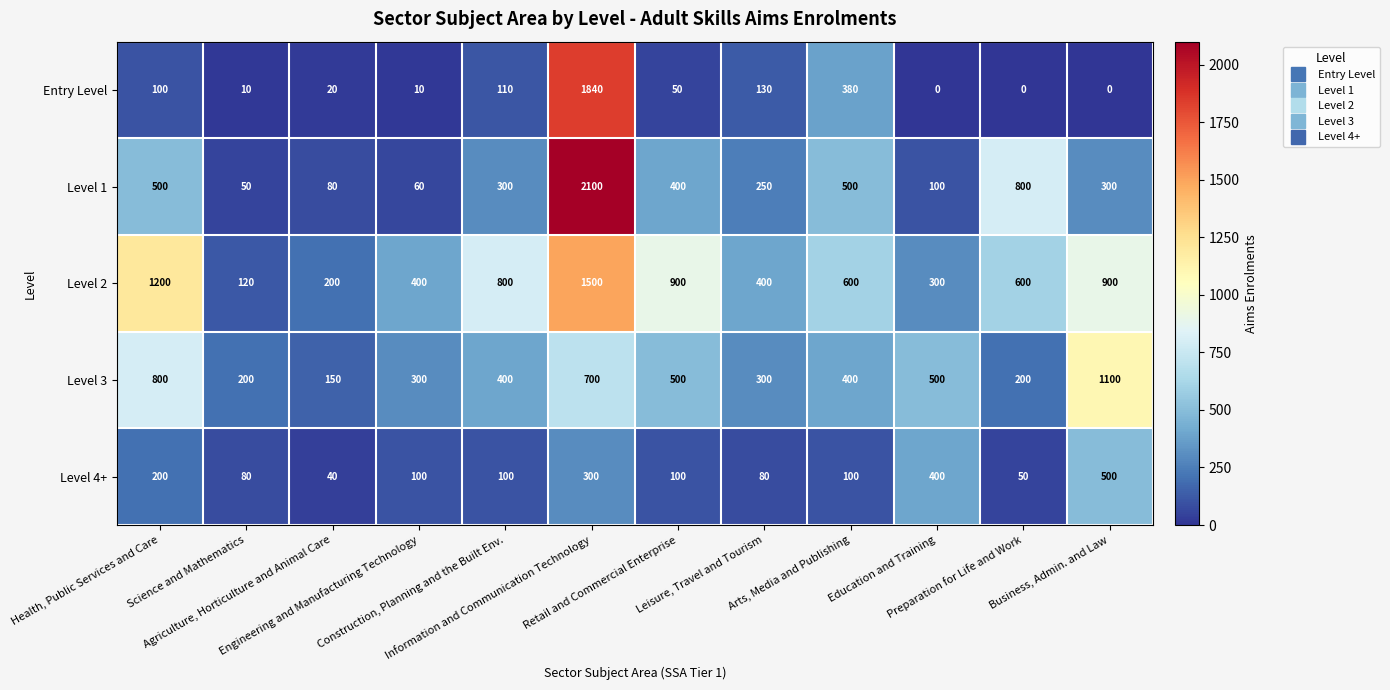

Between Arts, Media and Publishing and Business, Admin. and Law, which series saw the biggest shift?

Level 3